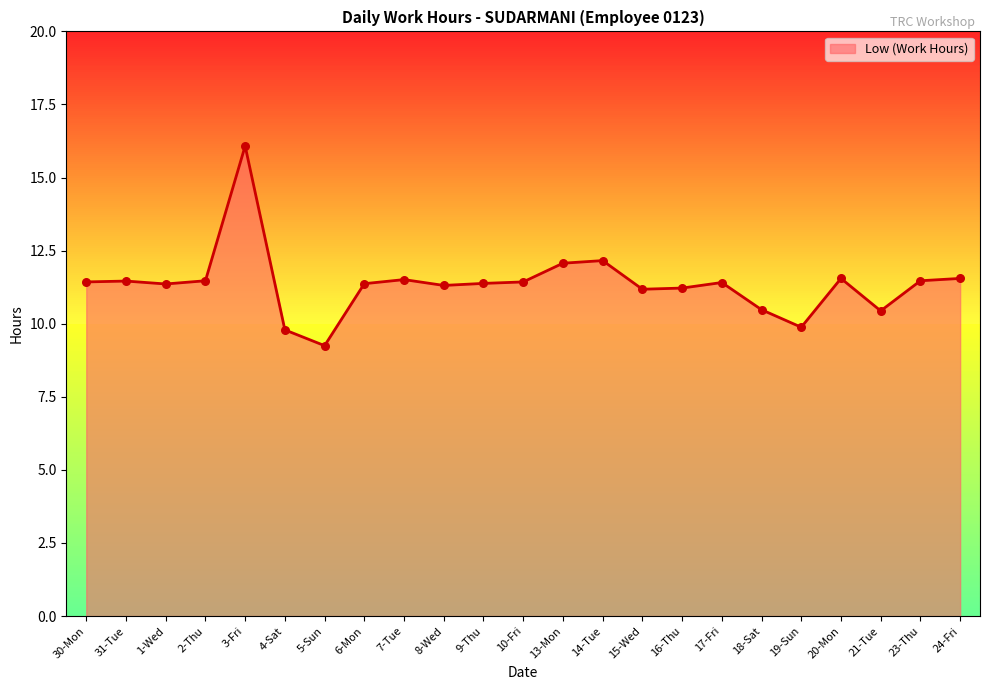

Approximately how many times larger is the value at 4-Sat compared to 1-Wed?

0.9